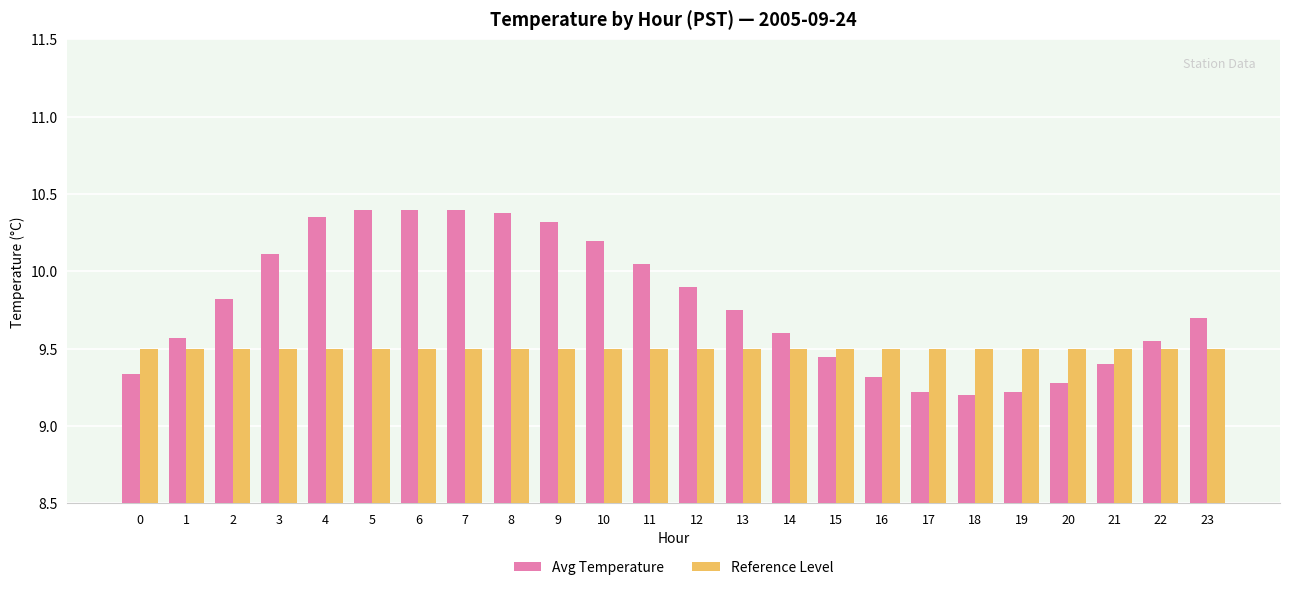

What are all the series names shown in the legend?

Avg Temperature, Reference Level